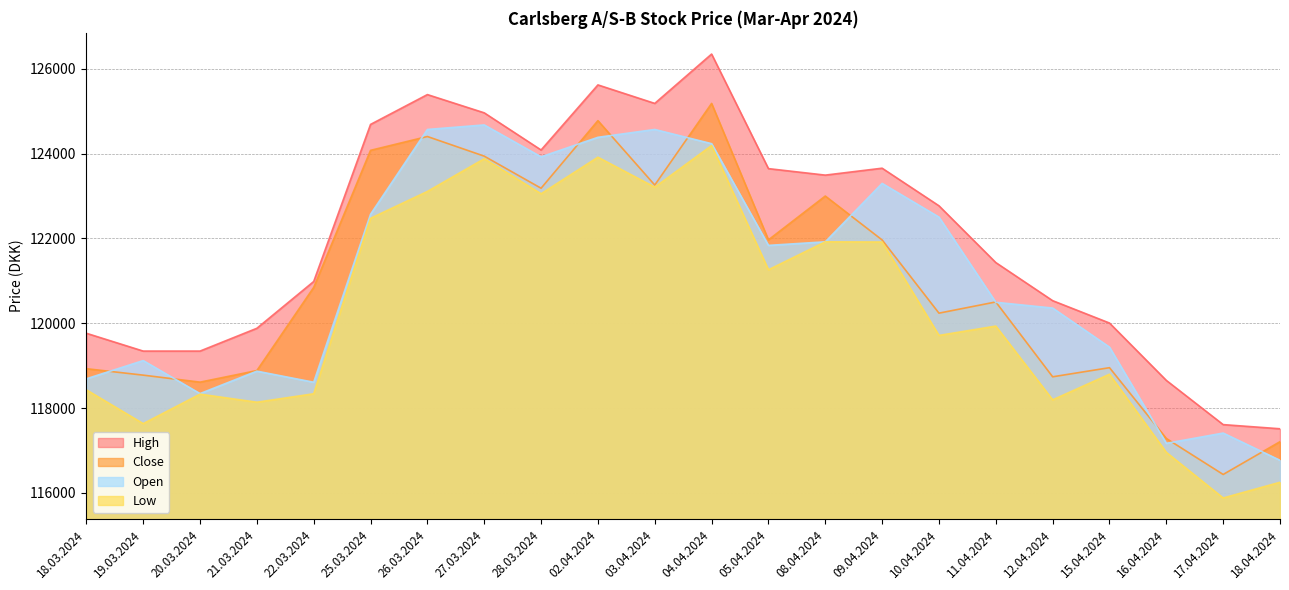

At how many categories does at least one series exceed 125953?

1